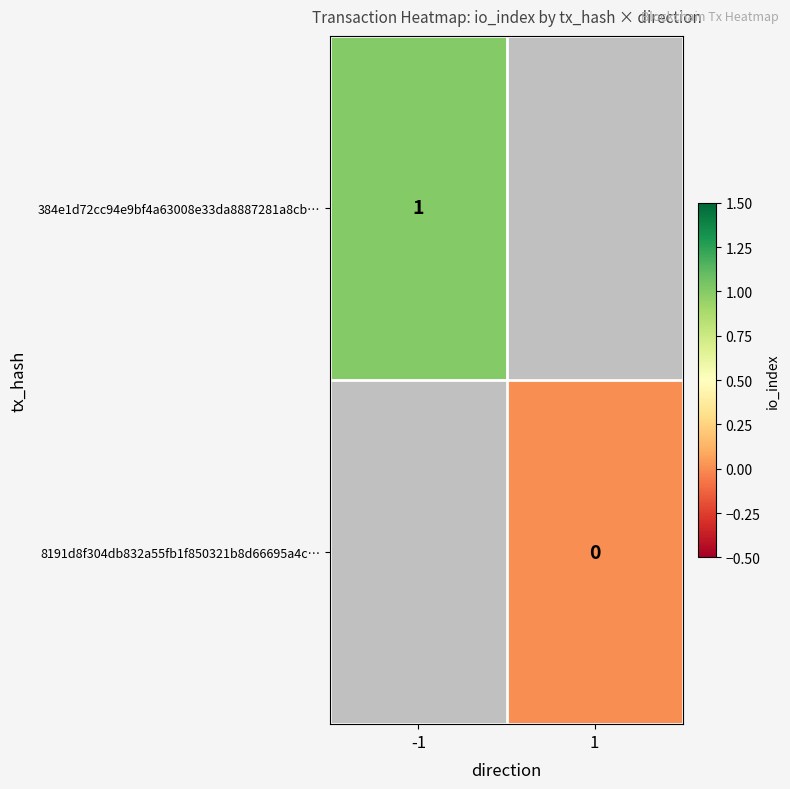

How many categories are shown in the chart?

2